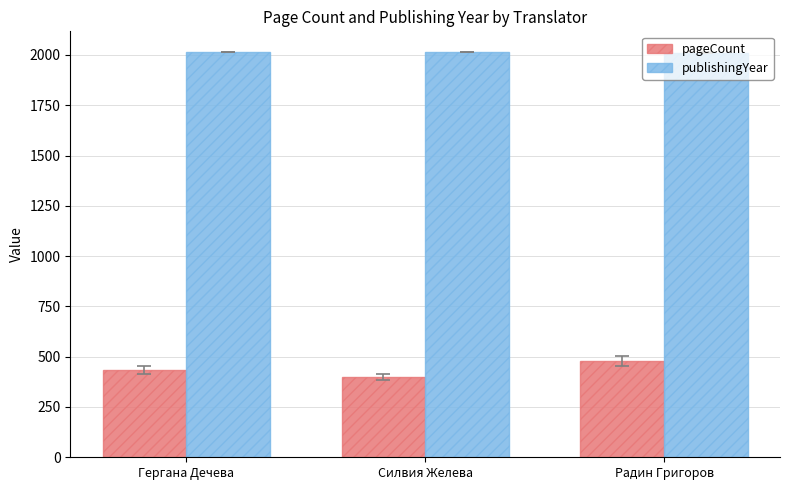

Which series has the largest total across all categories?

publishingYear